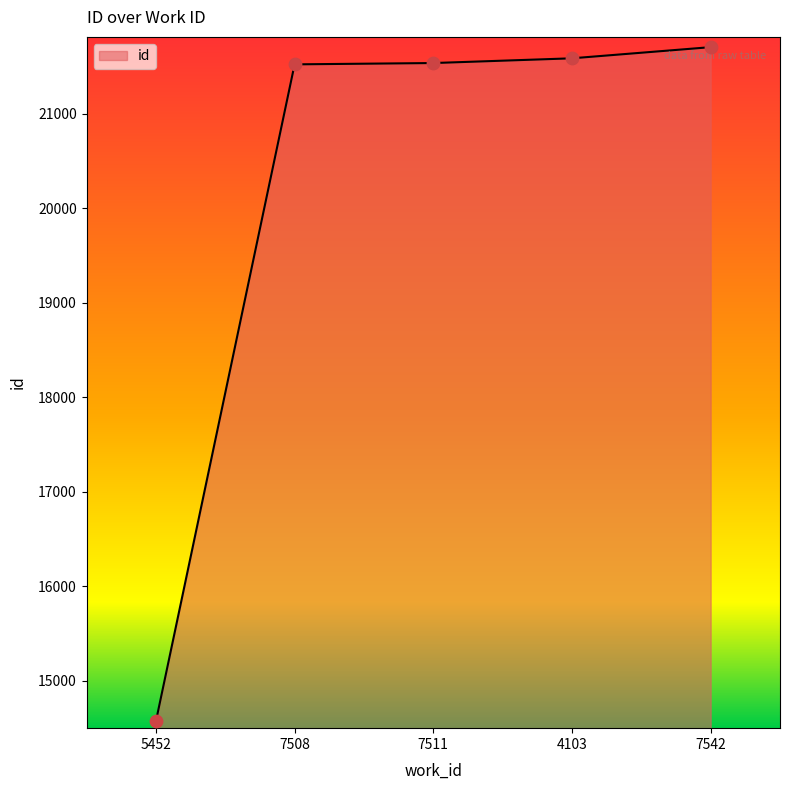

What is the change in value from 5452 to 7542?

+7128